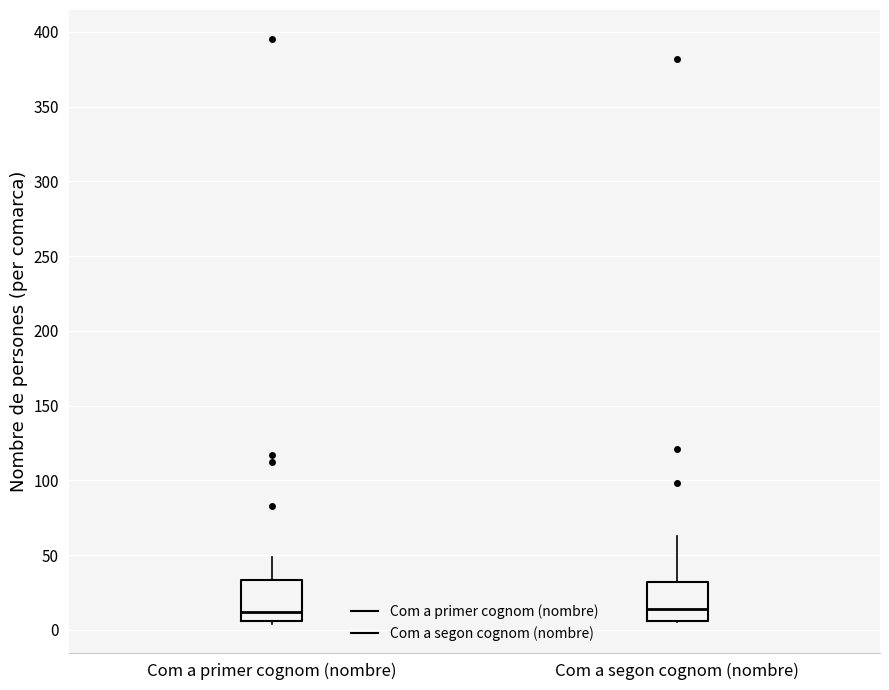

Reading left to right, read every box against the y-axis: the position of its median line, the range the box covers, and the ends of its whiskers. The values are not printed on the chart, so give them approximately, as read against the axis.

Com a primer cognom (nombre): median 10, box 5 to 35, whiskers 5 (just below the box's lower edge) to 50
Com a segon cognom (nombre): median 15, box 5 to 30, whiskers 5 to 65